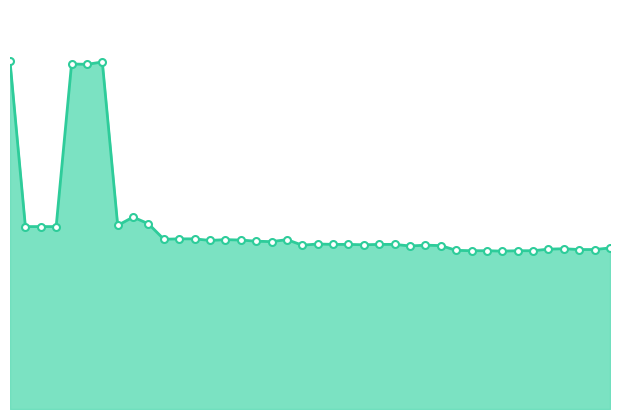

True or false: the data has more than 2 interior local peaks.

True